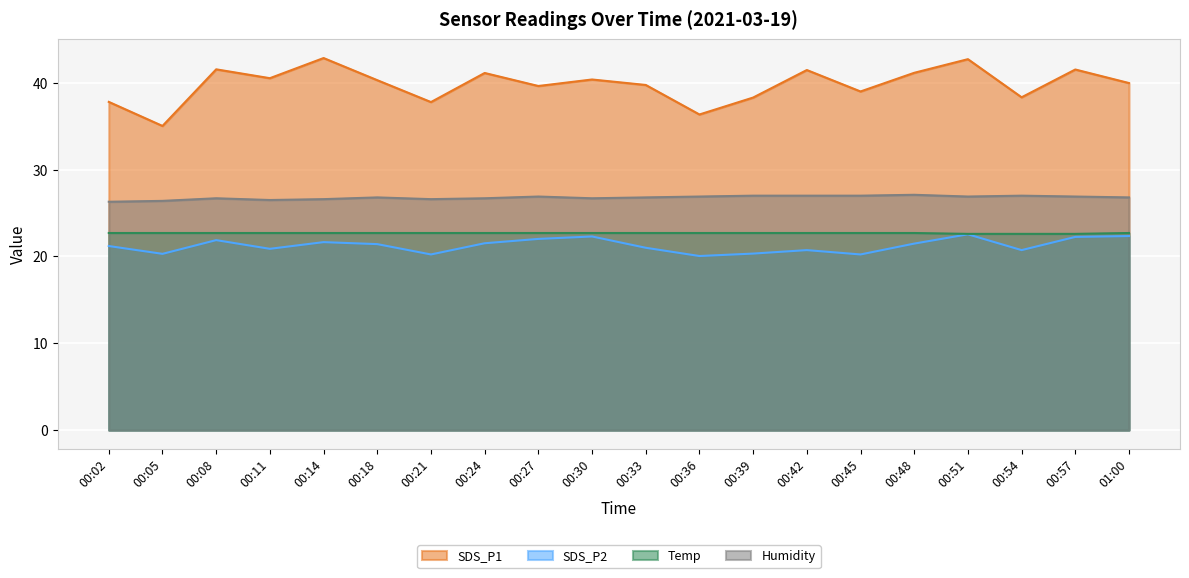

What is the label of the 4th point from the left?

00:11